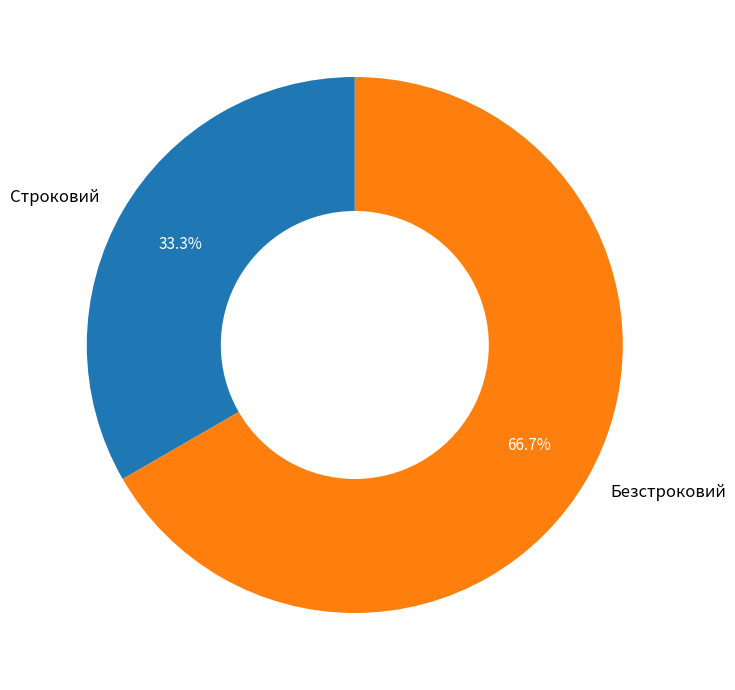

To the nearest percent, what is the difference between the largest and smallest slice percentages?

33%